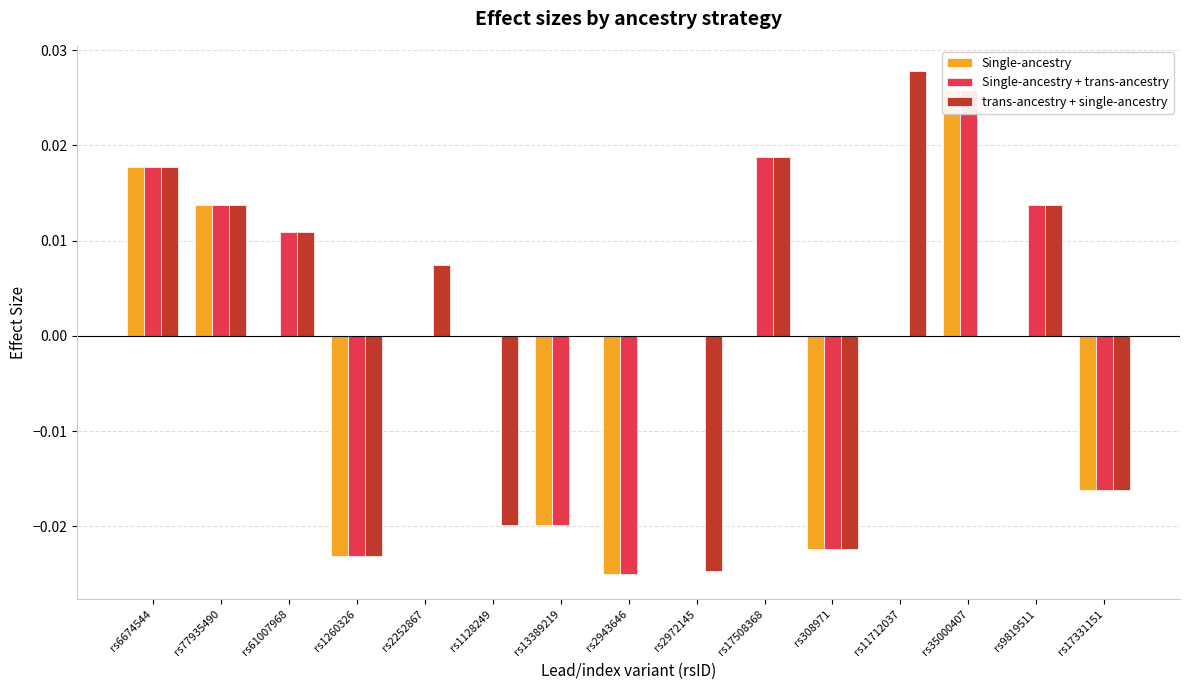

At rs17331151, list the series in order from smallest to largest.

Single-ancestry, Single-ancestry + trans-ancestry, trans-ancestry + single-ancestry